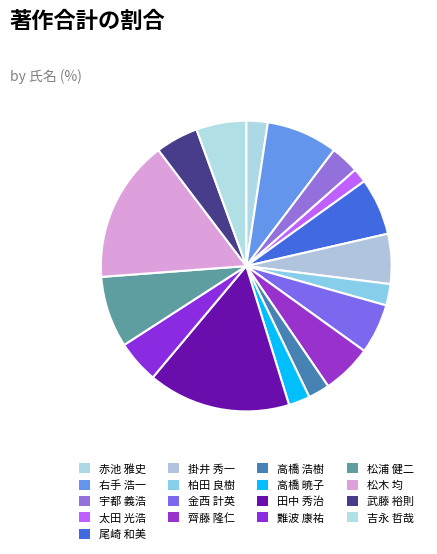

How many segments does this pie chart have?

17